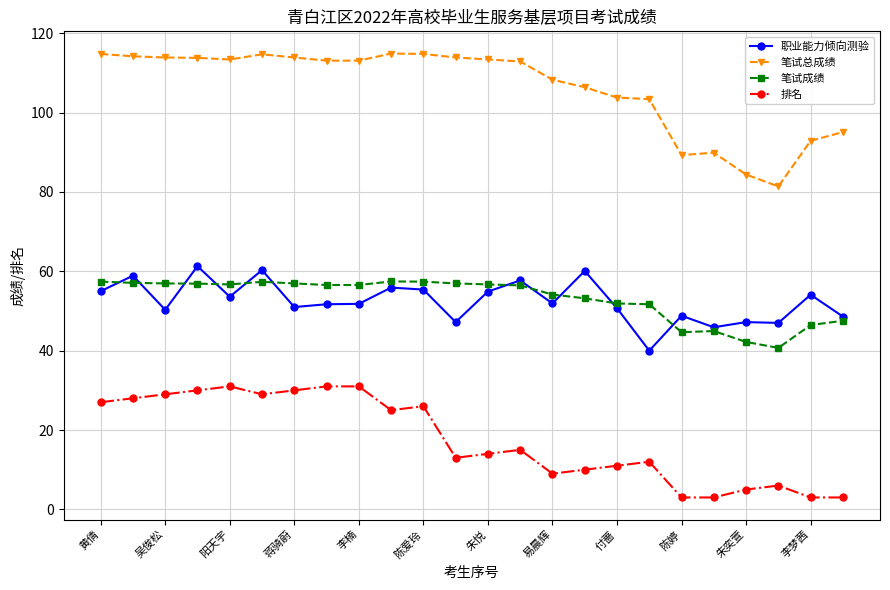

What is the value of the 笔试成绩 point at the 18th from the left?

51.7